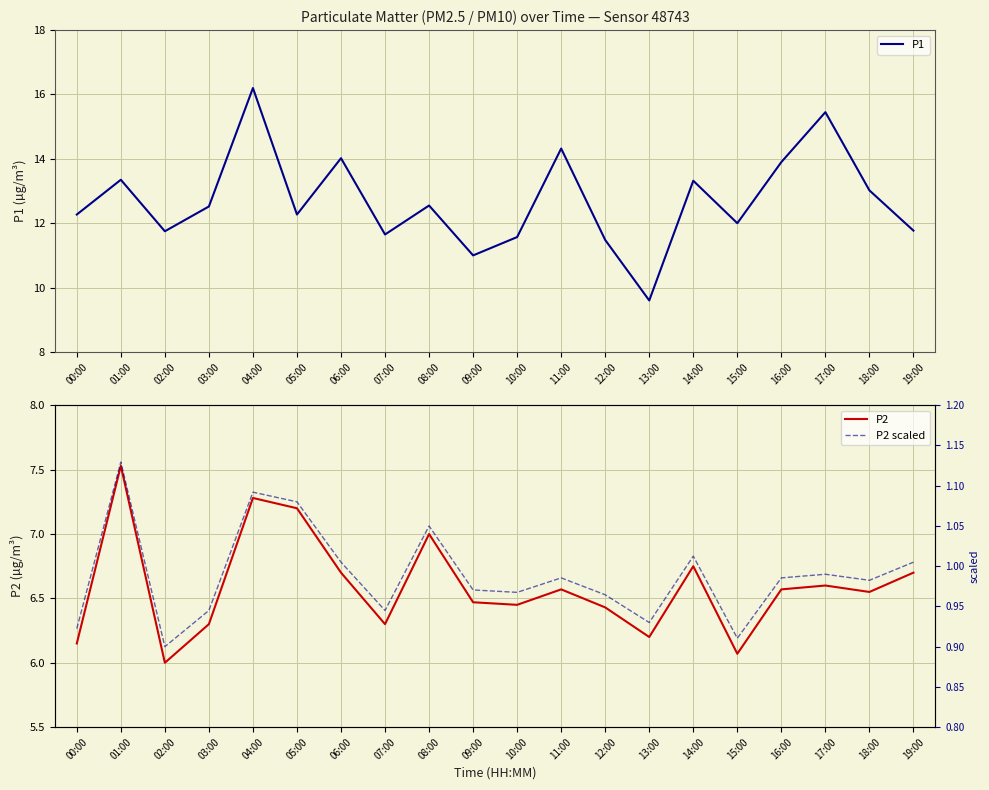

How many series are shown in this chart?

3